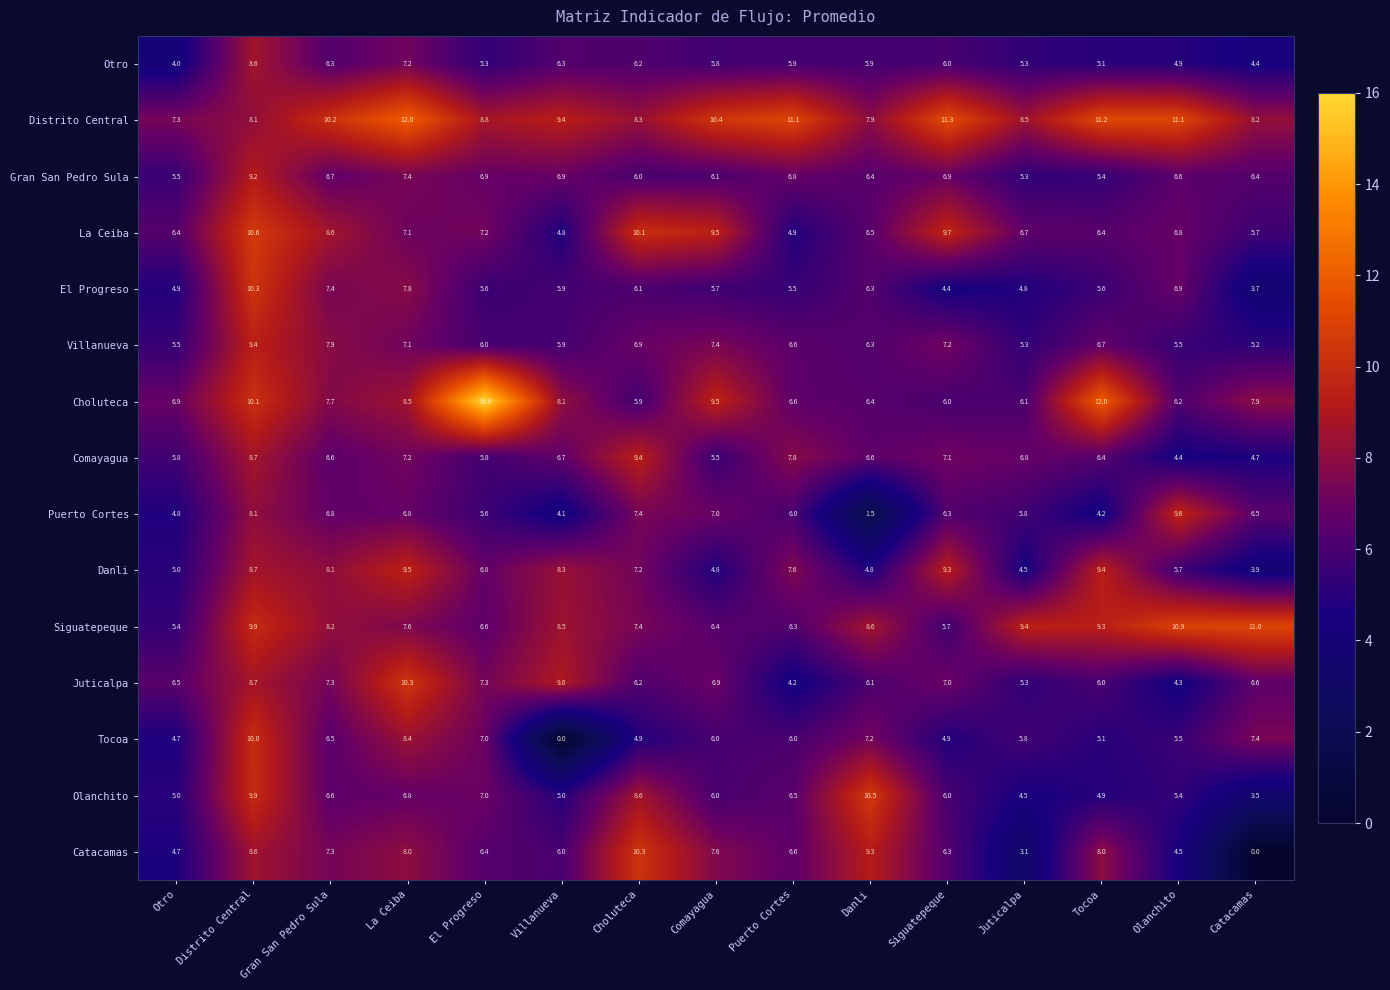

At how many categories does at least one series exceed 4?

15